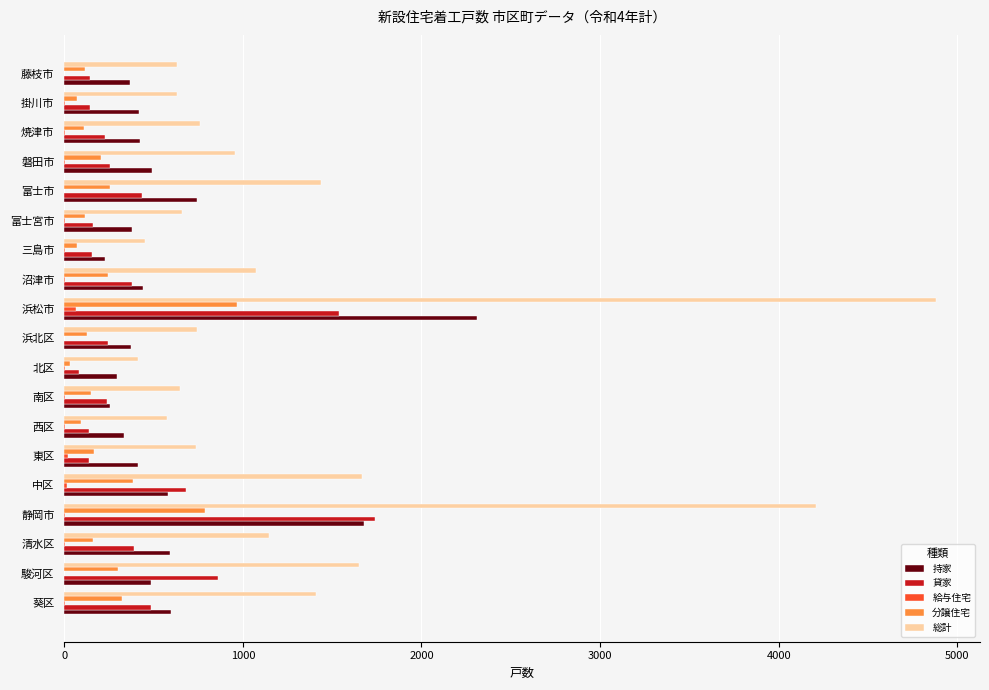

What is the sum of all 給与住宅 values?

148